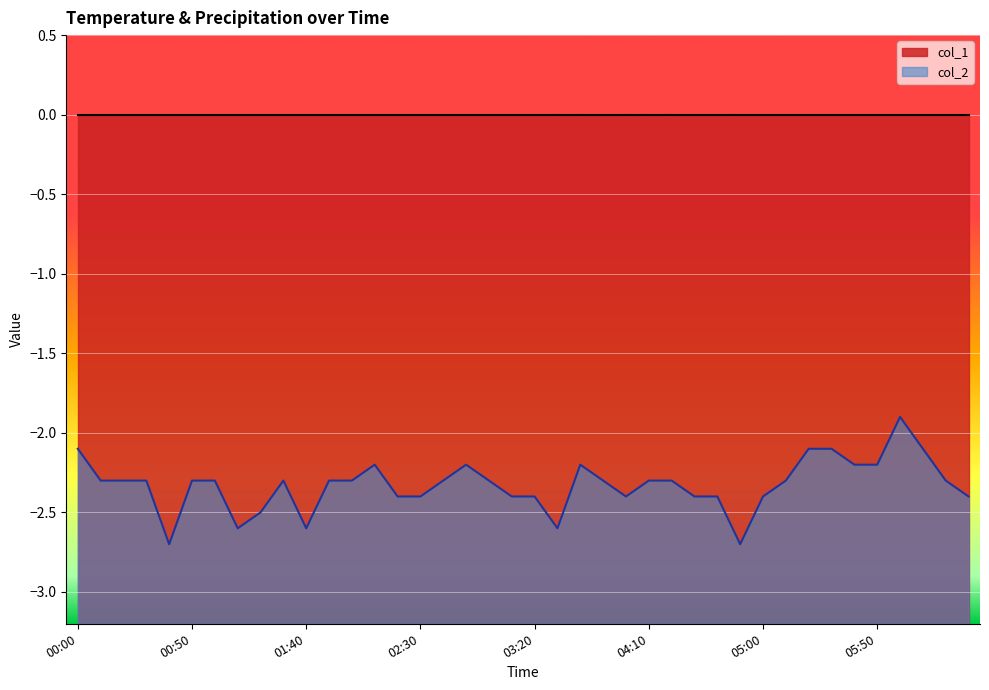

Reading left to right, list all the values displayed in this chart.

-2.1	-2.3	-2.3	-2.3	-2.7	-2.3	-2.3	-2.6	-2.5	-2.3	-2.6	-2.3	-2.3	-2.2	-2.4	-2.4	-2.3	-2.2	-2.3	-2.4	-2.4	-2.6	-2.2	-2.3	-2.4	-2.3	-2.3	-2.4	-2.4	-2.7	-2.4	-2.3	-2.1	-2.1	-2.2	-2.2	-1.9	-2.1	-2.3	-2.4